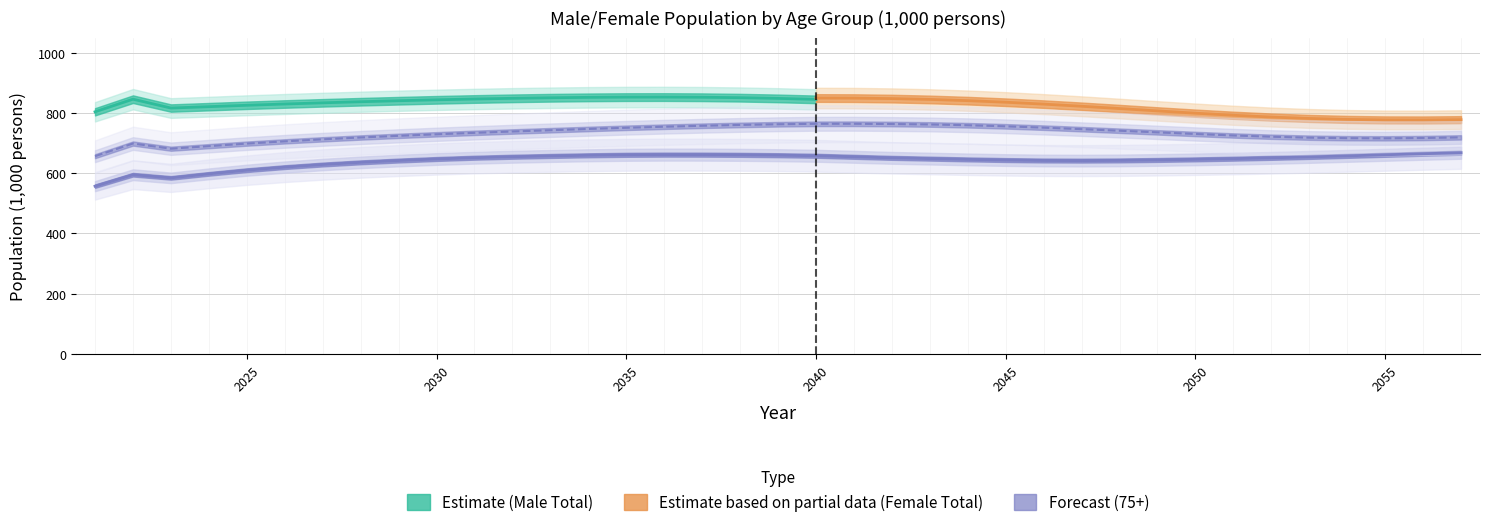

How many interior local valleys does the Male 75+ series have?

2